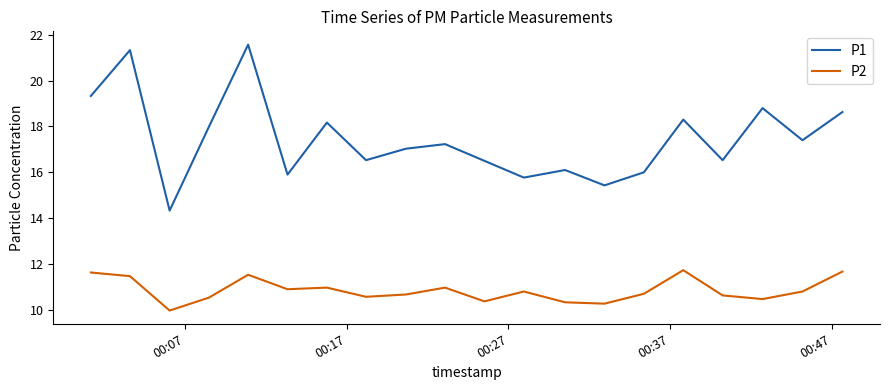

What is the highest value of the P2 series?

11.7